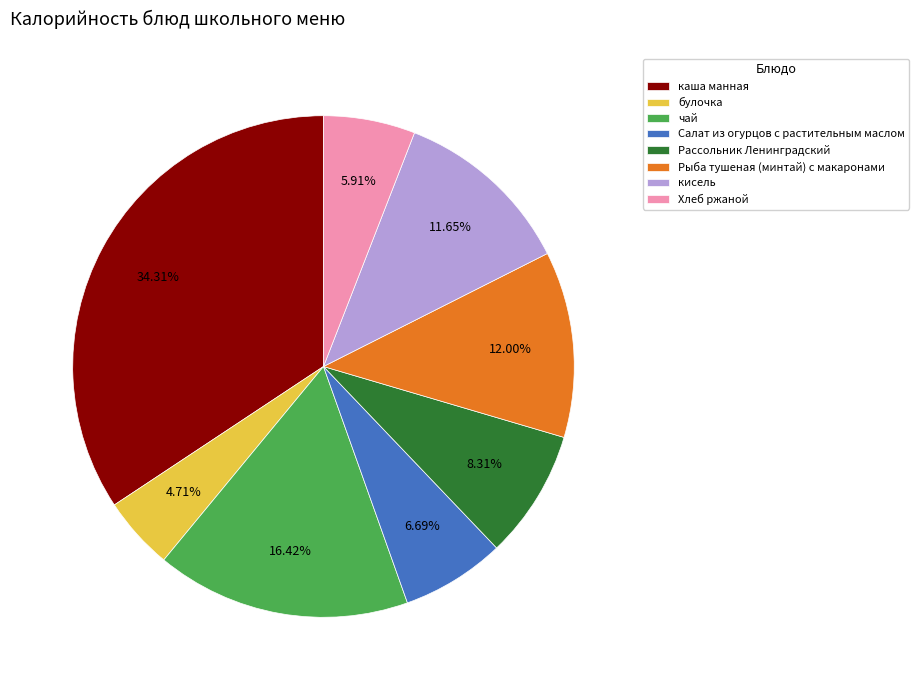

To the nearest percent, what is the average slice percentage?

12%